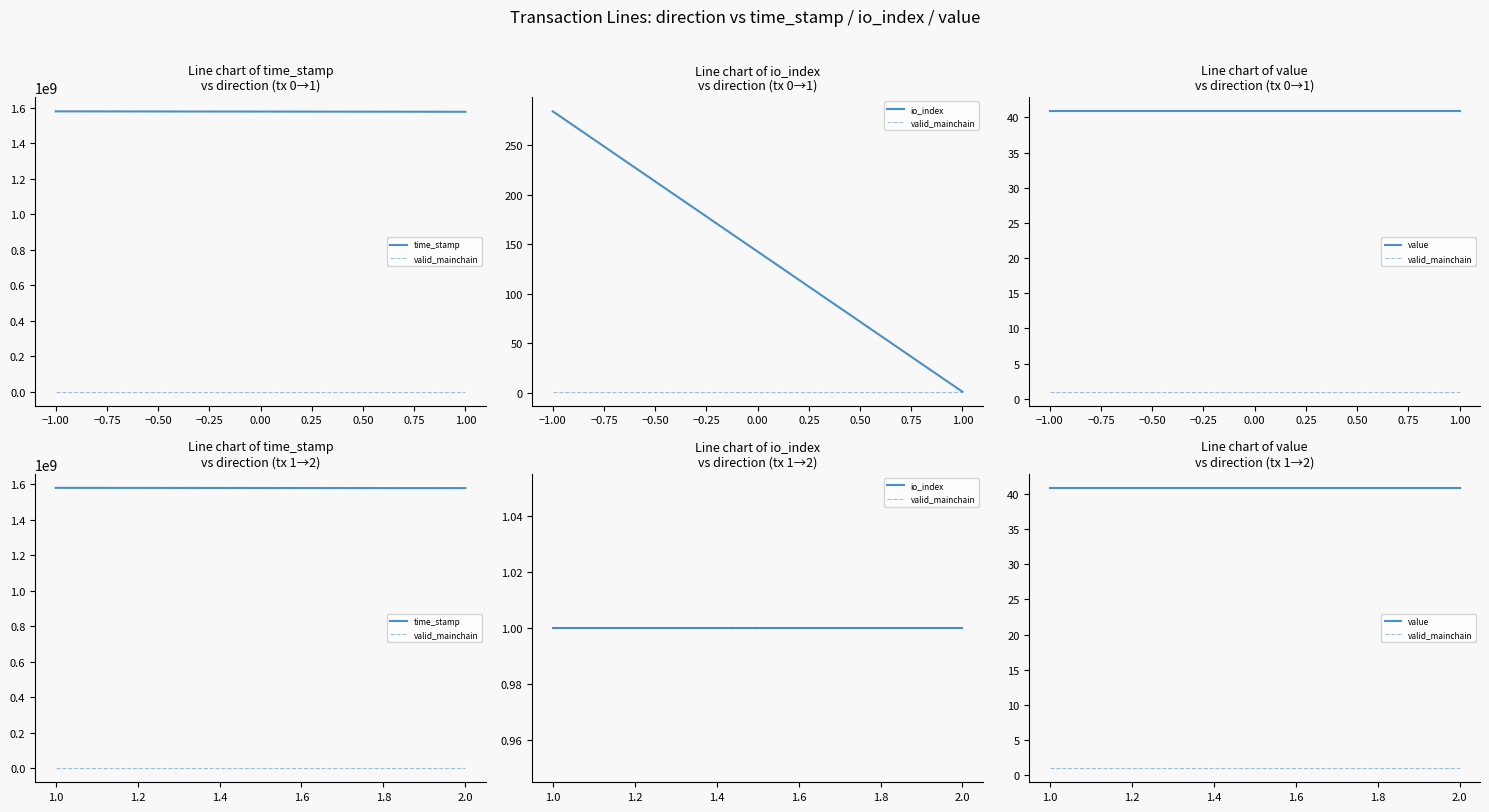

Which series has the largest total across all categories?

time_stamp